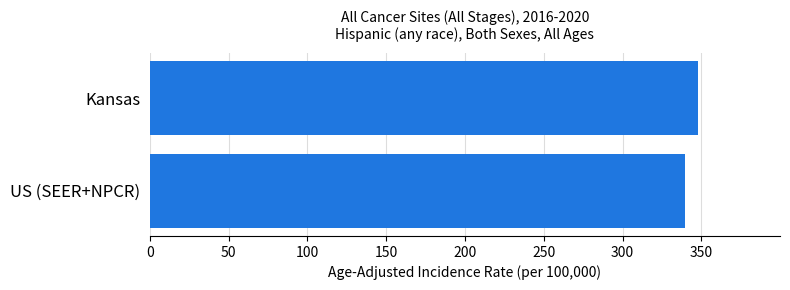

What is the difference between the values at Kansas and US (SEER+NPCR)?

8.1